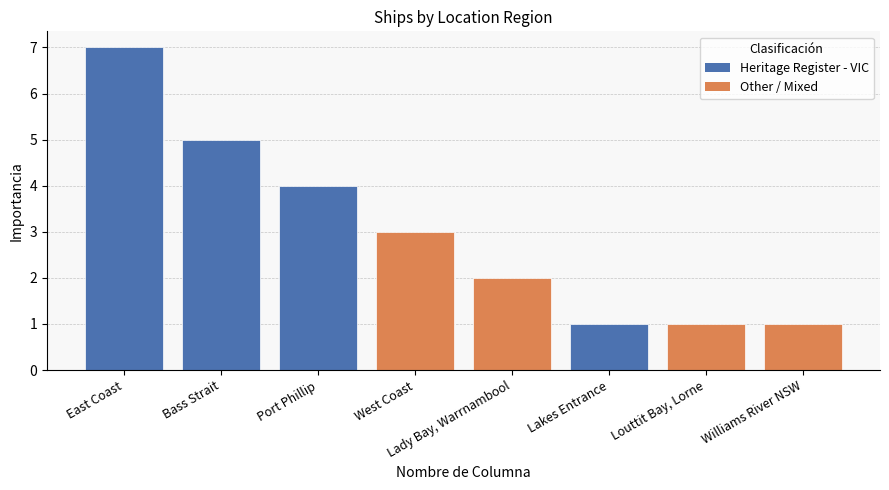

The value at Lakes Entrance is 1. True or false?

True